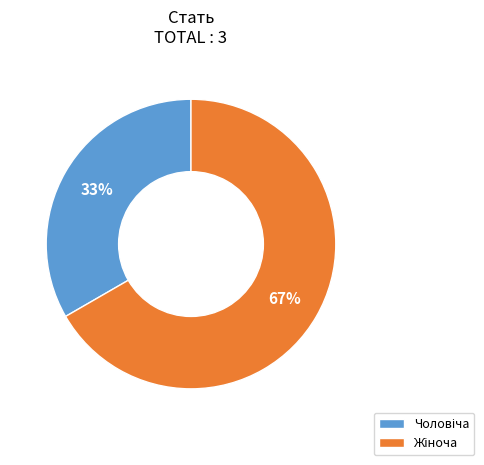

To the nearest percent, what is the average slice percentage?

50%